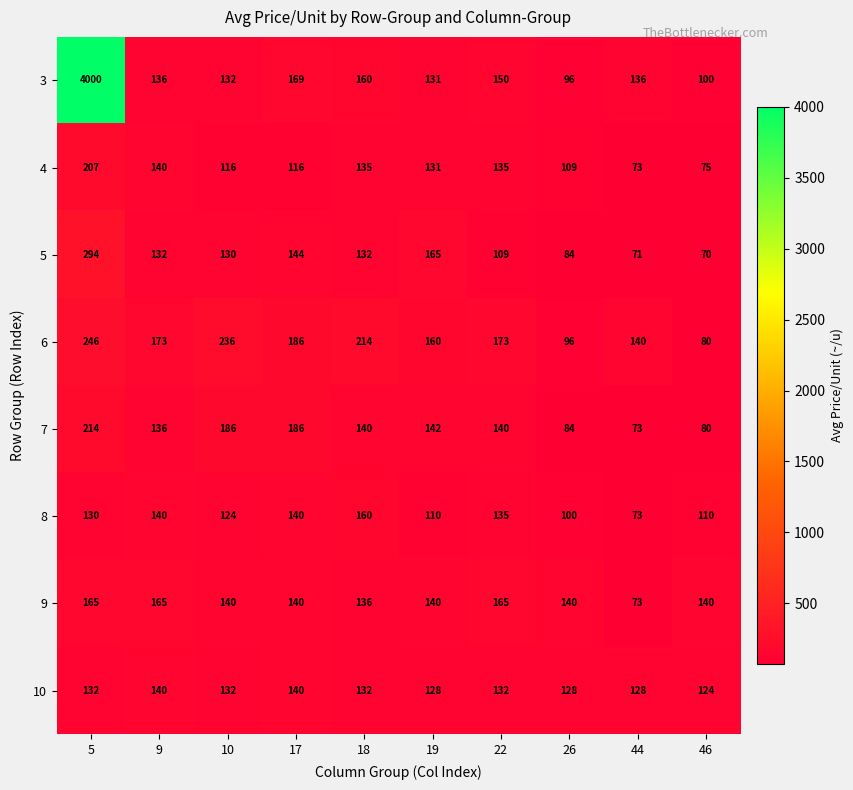

Rank the series by their maximum value, from lowest to highest.

10, 8, 9, 4, 7, 6, 5, 3